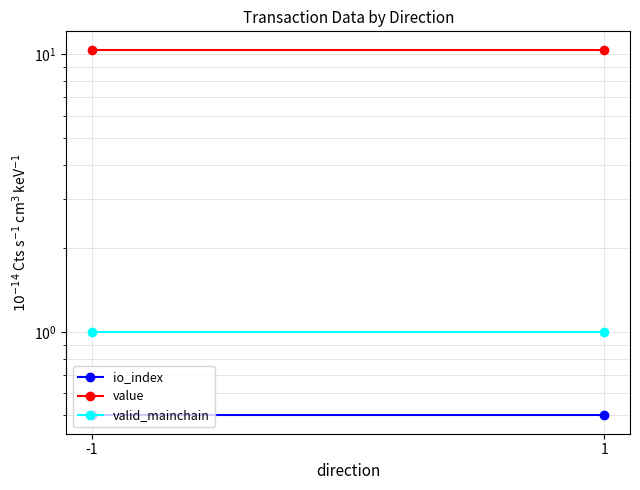

What is the spread (max minus min) of values at 1?

9.9